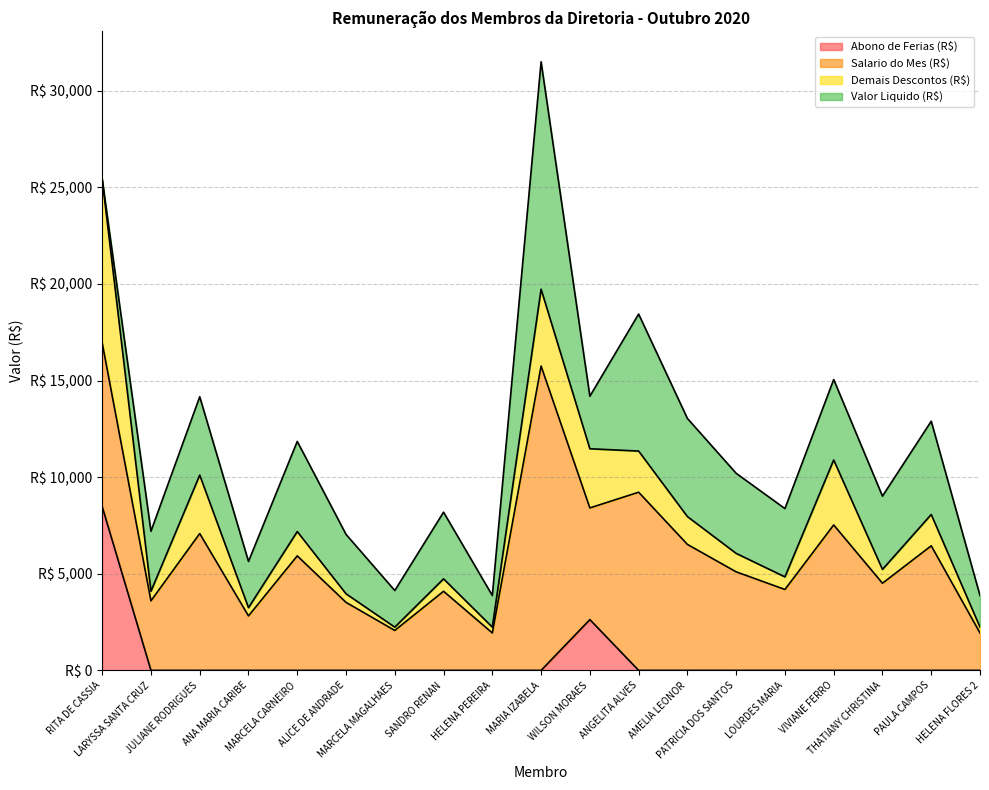

What position from the right is RITA DE CASSIA?

19